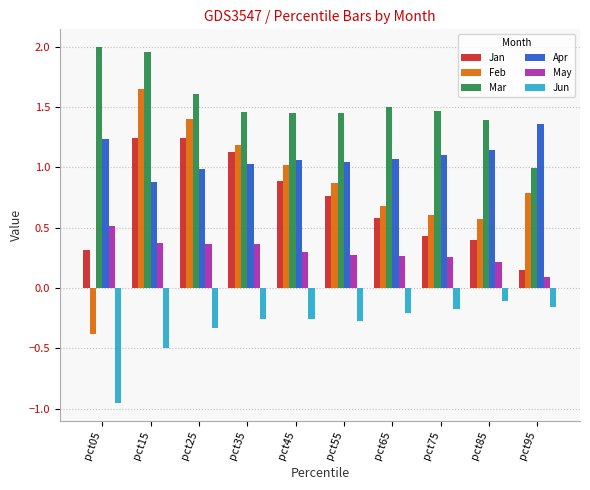

Which series changed the most between pct45 and pct55?

Feb